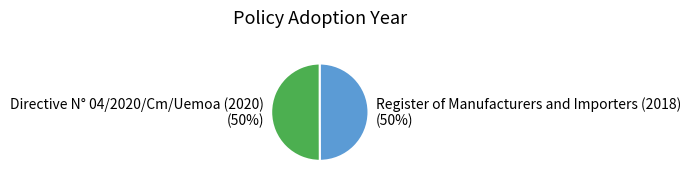

The Register of Manufacturers and Importers (2018) slice represents 56% of the pie. True or false?

False